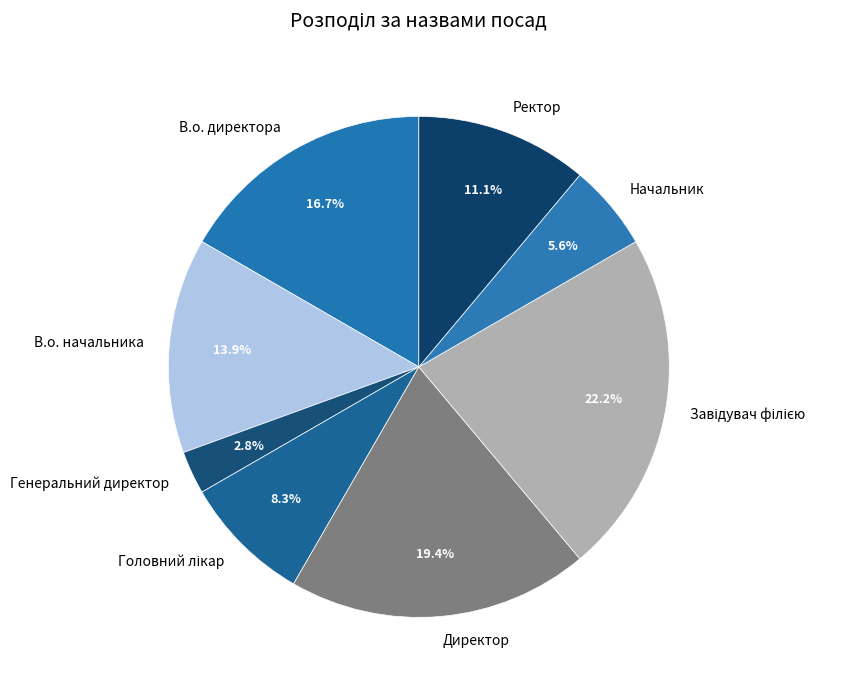

Which has a higher value, Начальник or Генеральний директор?

Начальник